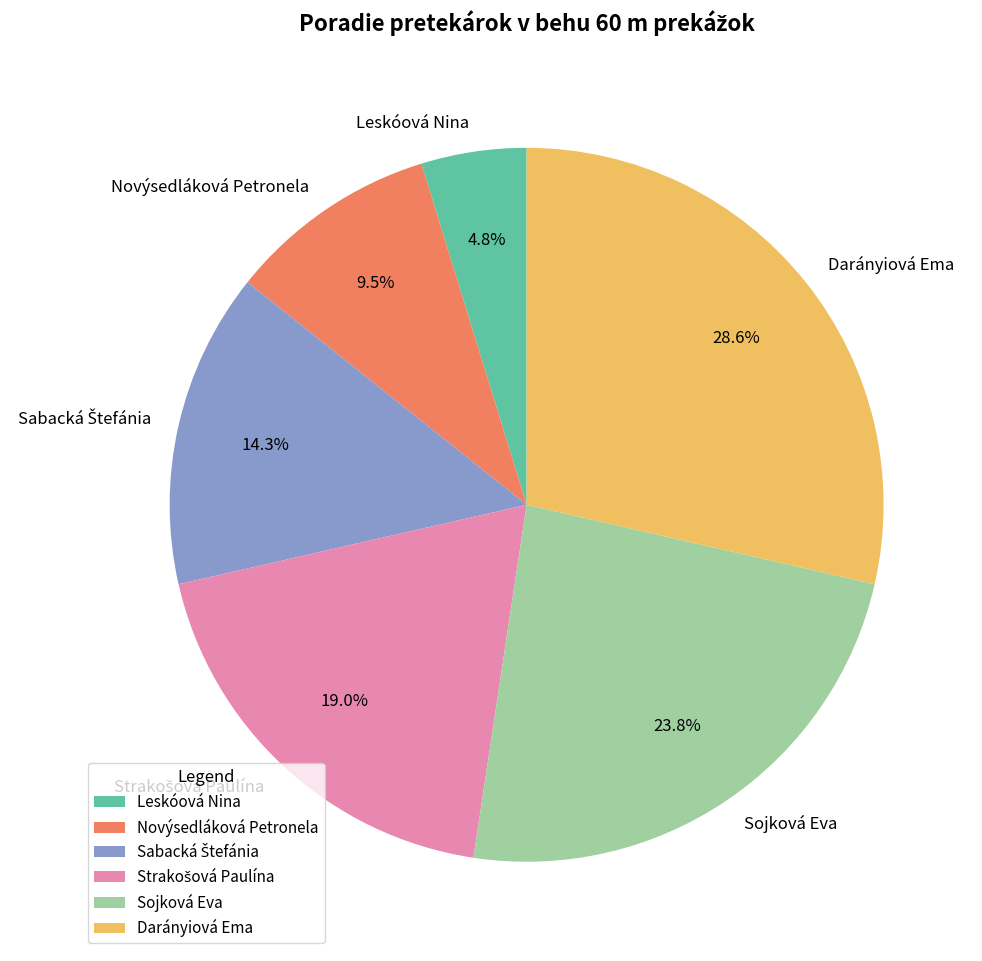

True or false: Darányiová Ema accounts for 29% of the total.

True